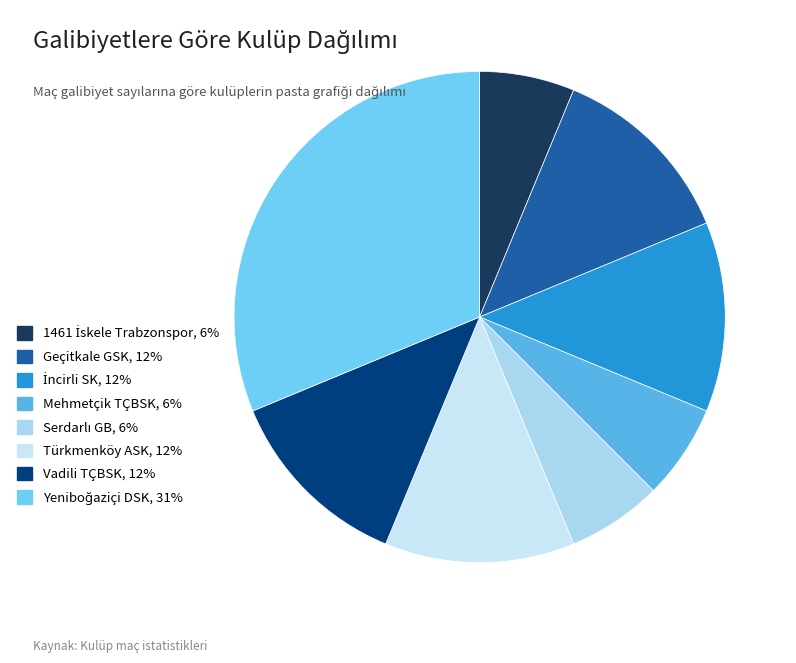

How many segments does this pie chart have?

8